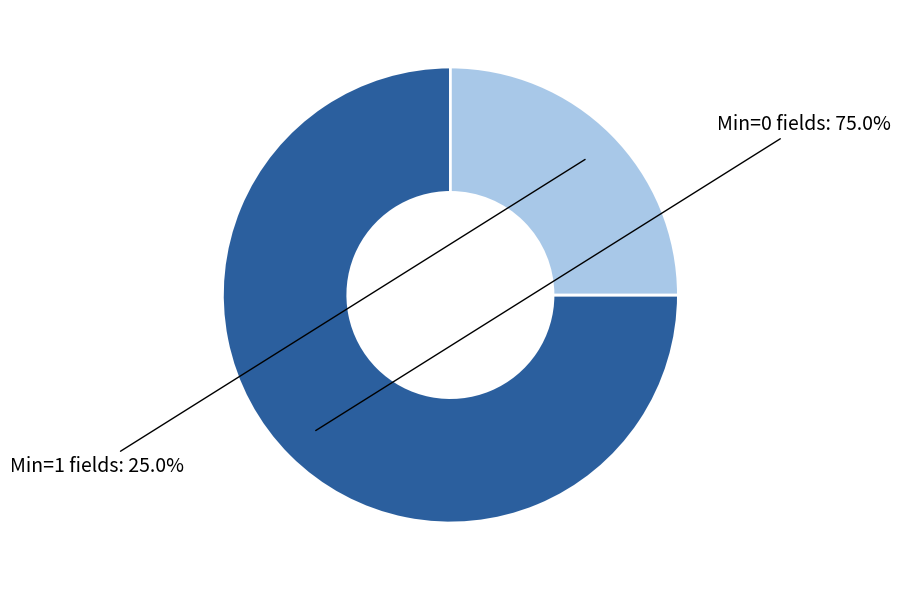

Which slice is the smallest?

Min=1 fields